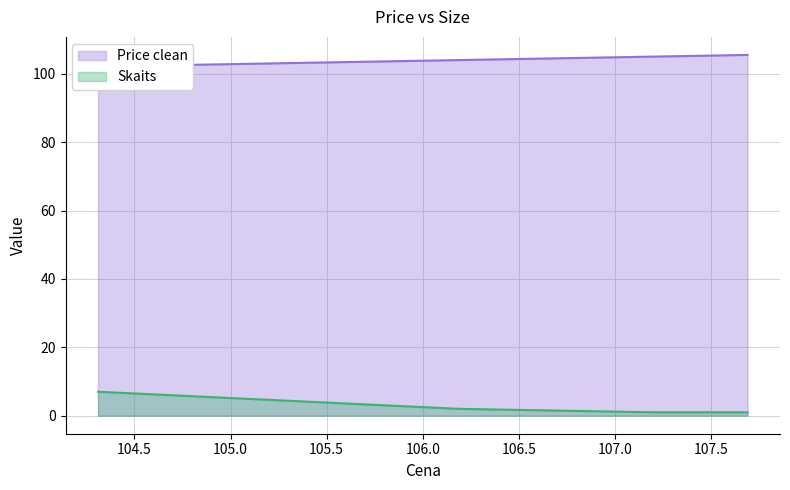

True or false: Price clean and Skaits cross at least once.

False